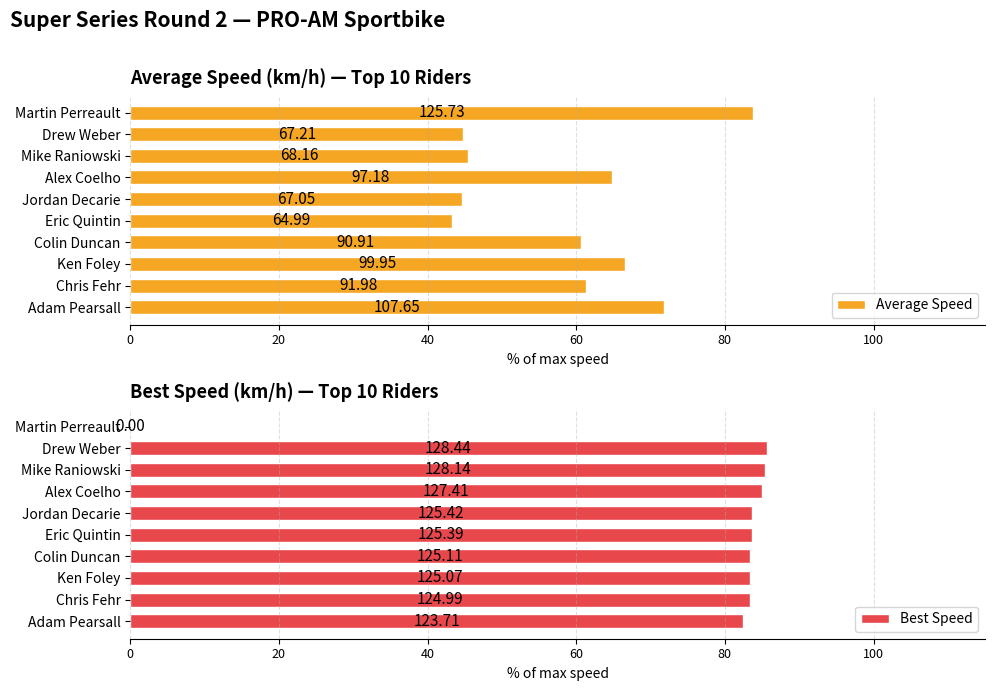

At which category is the sum across all series the highest?

Adam Pearsall